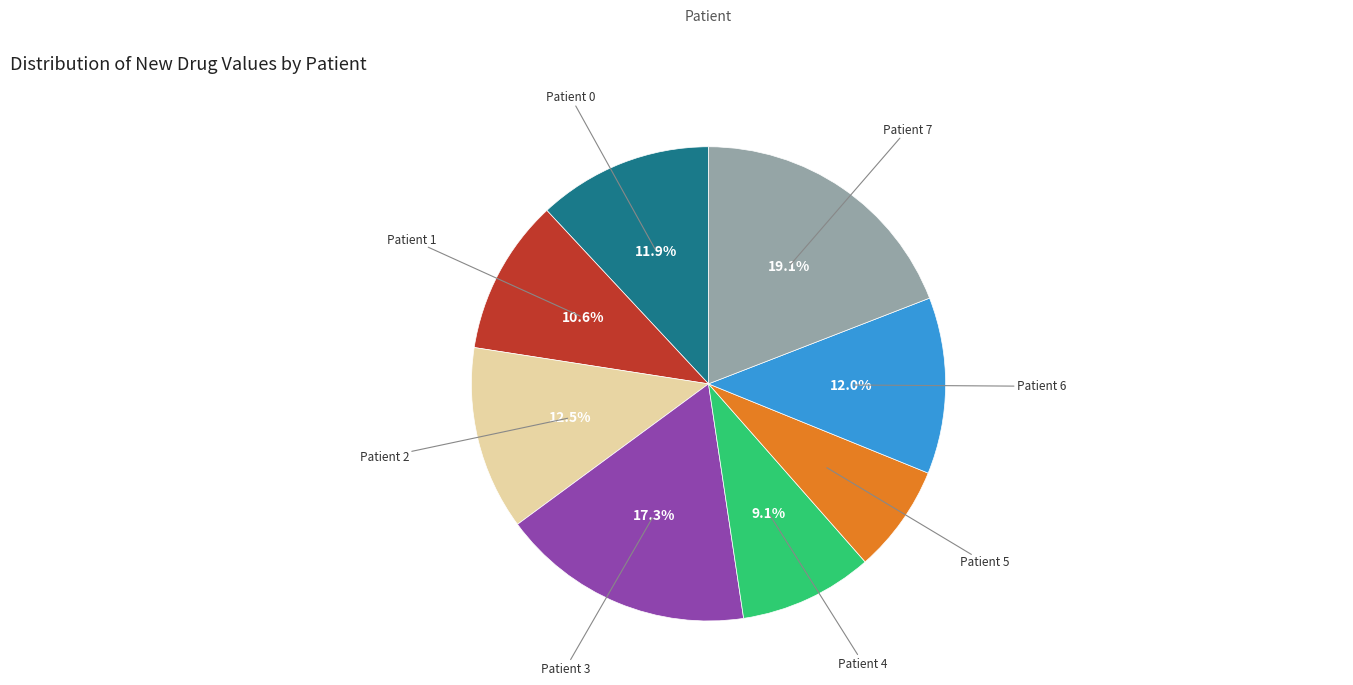

Is there any slice that represents more than half of the pie?

No